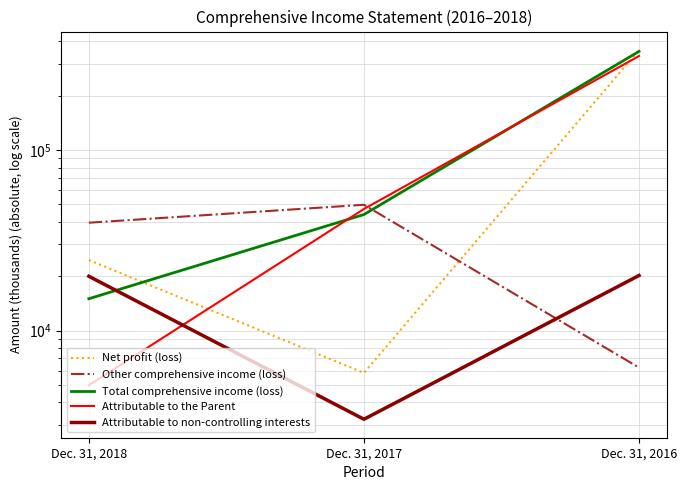

How many values in the Net profit (loss) series exceed 24573?

1